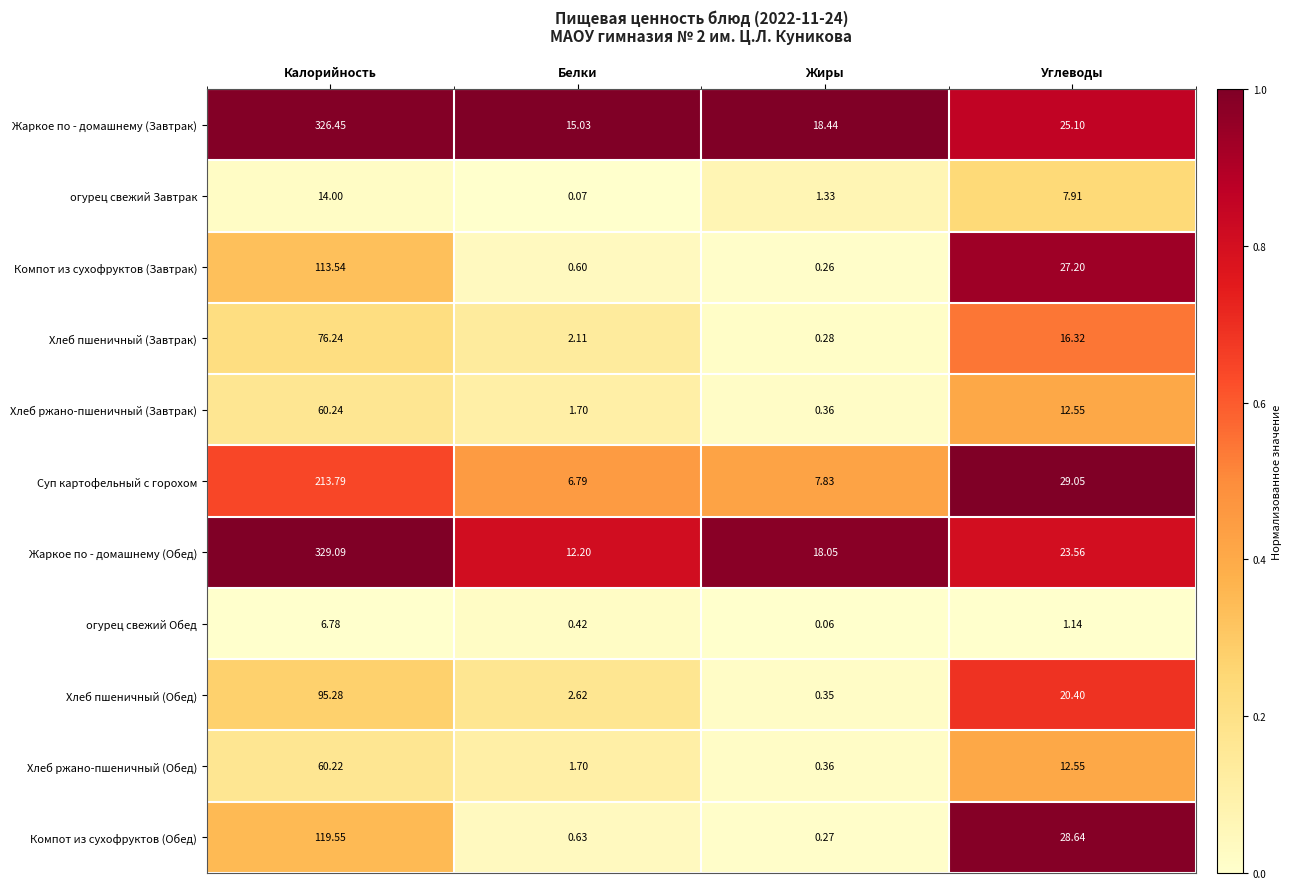

At which label does Хлеб пшеничный (Обед) first exceed 20?

Калорийность